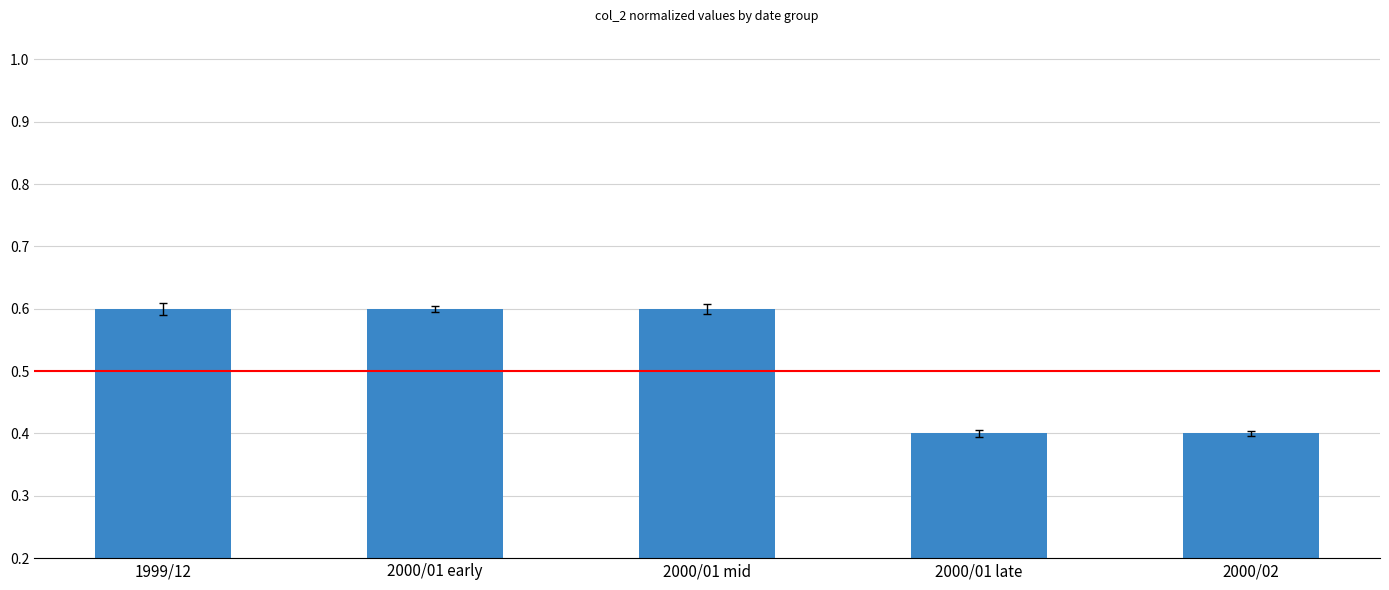

The value at 2000/01 late is 0.4. True or false?

True